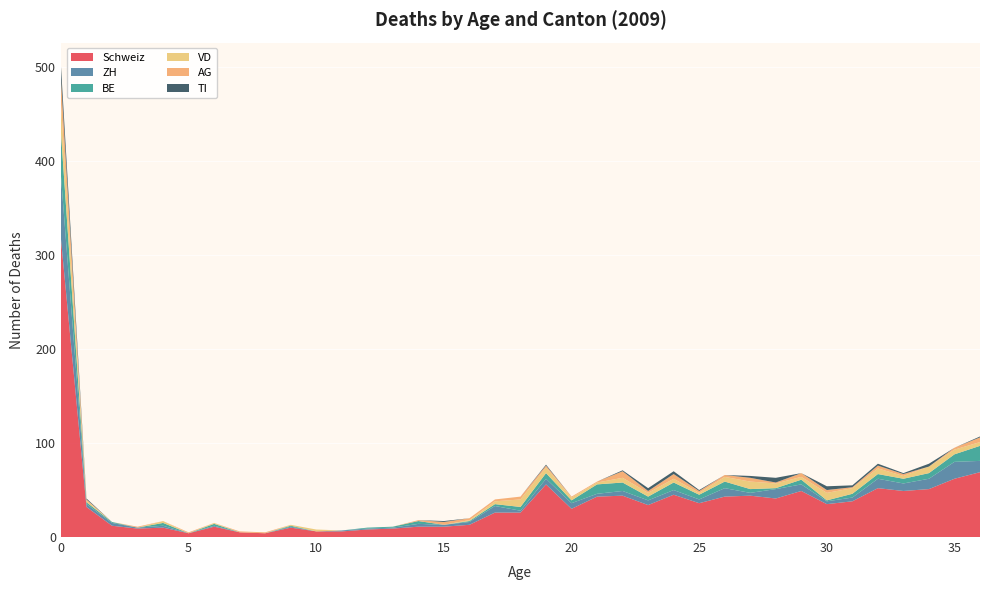

Reading left to right, what are all the values shown in this chart?

Schweiz: 0=317	1=32	2=12	3=9	4=10	5=4	6=11	7=5	8=4	9=10	10=6	11=6	12=8	13=9	14=11	15=11	16=13	17=26	18=26	19=56	20=30	21=43	22=44	23=34	24=45	25=36	26=43	27=44	28=41	29=49	30=35	31=38	32=52	33=49	34=51	35=62	36=69
ZH: 0=67	1=3	2=3	3=1	4=2	5=0	6=1	7=0	8=0	9=1	10=0	11=1	12=1	13=1	14=3	15=2	16=3	17=7	18=2	19=6	20=6	21=3	22=5	23=5	24=5	25=4	26=9	27=3	28=10	29=7	30=3	31=4	32=10	33=8	34=11	35=18	36=12
BE: 0=46	1=2	2=1	3=0	4=3	5=0	6=2	7=0	8=0	9=1	10=0	11=0	12=1	13=1	14=3	15=0	16=1	17=2	18=4	19=6	20=3	21=10	22=9	23=4	24=8	25=5	26=7	27=4	28=1	29=5	30=1	31=4	32=5	33=5	34=6	35=8	36=16
VD: 0=31	1=2	2=0	3=0	4=2	5=0	6=1	7=0	8=0	9=1	10=2	11=0	12=0	13=0	14=0	15=0	16=1	17=3	18=8	19=6	20=3	21=2	22=5	23=4	24=4	25=2	26=5	27=8	28=5	29=3	30=8	31=6	32=6	33=3	34=7	35=5	36=4
AG: 0=26	1=1	2=0	3=1	4=0	5=1	6=0	7=1	8=1	9=0	10=0	11=0	12=0	13=0	14=1	15=3	16=2	17=2	18=3	19=2	20=1	21=1	22=7	23=2	24=5	25=2	26=2	27=4	28=1	29=4	30=3	31=1	32=3	33=2	34=0	35=2	36=5
TI: 0=14	1=1	2=0	3=0	4=0	5=0	6=0	7=0	8=0	9=0	10=0	11=0	12=0	13=0	14=0	15=1	16=0	17=0	18=0	19=1	20=0	21=0	22=1	23=3	24=3	25=1	26=0	27=2	28=5	29=0	30=4	31=2	32=2	33=1	34=3	35=0	36=1